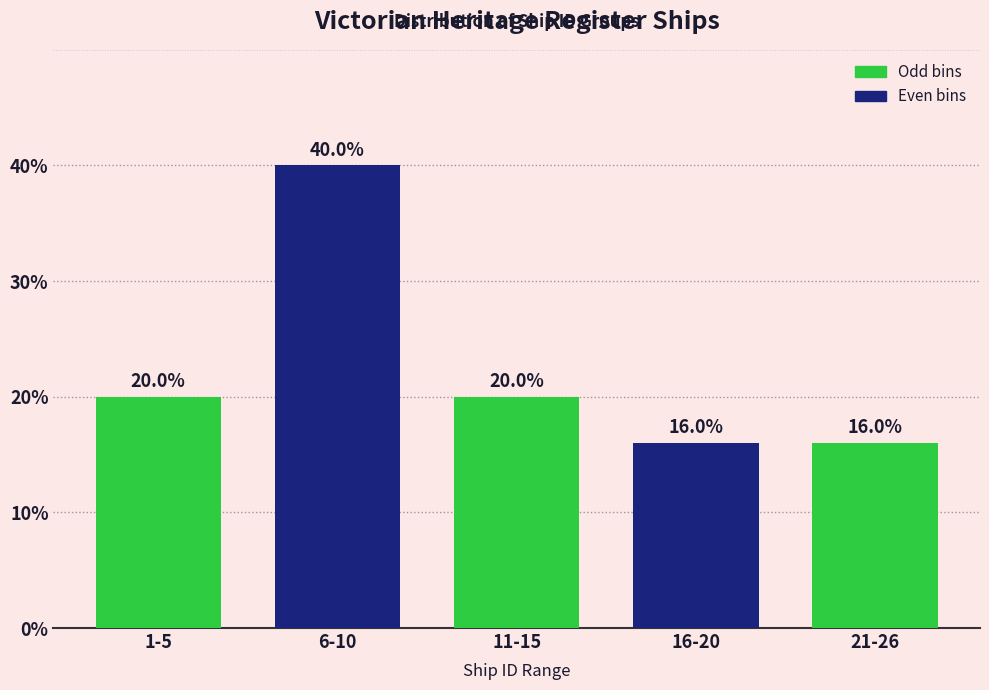

Reading left to right, list all the values displayed in this chart.

1-5=20	6-10=40	11-15=20	16-20=16	21-26=16